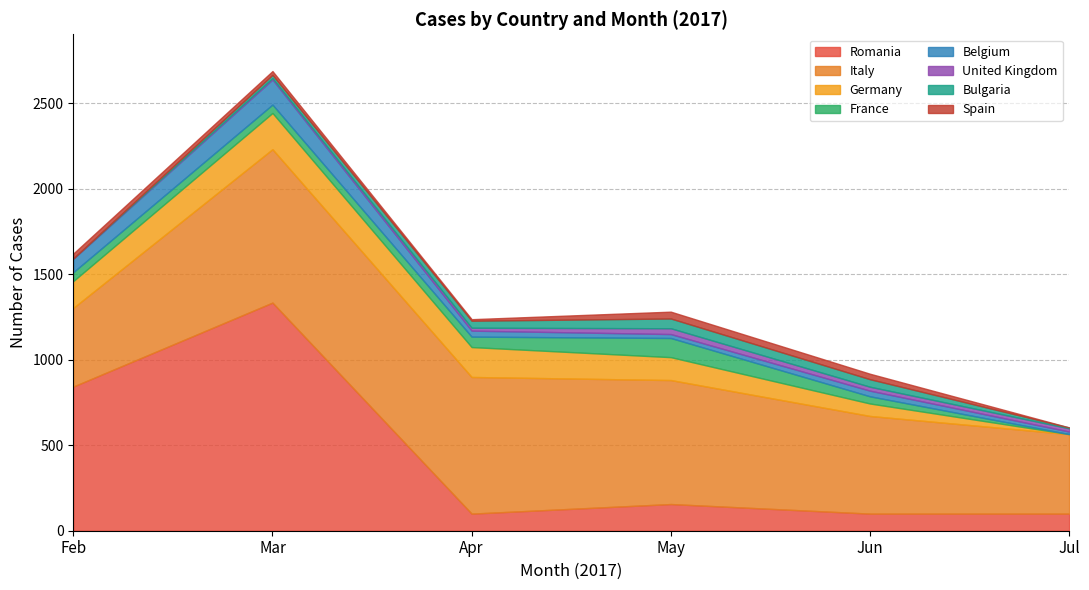

At which category is the sum across all series the highest?

Mar